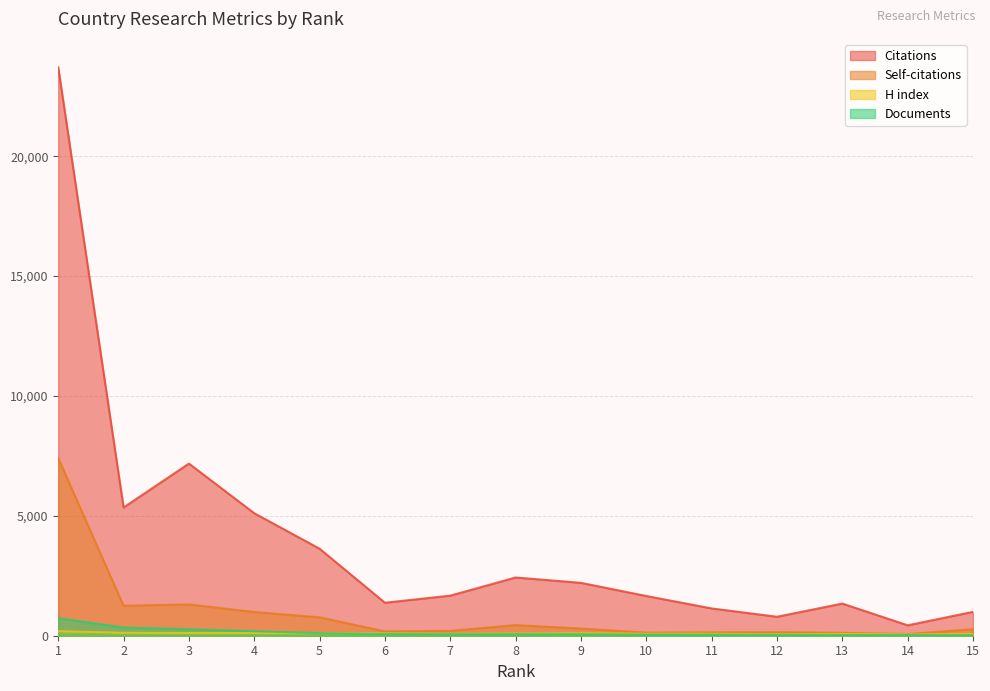

True or false: Documents has more than 1 points higher than both neighbors.

False